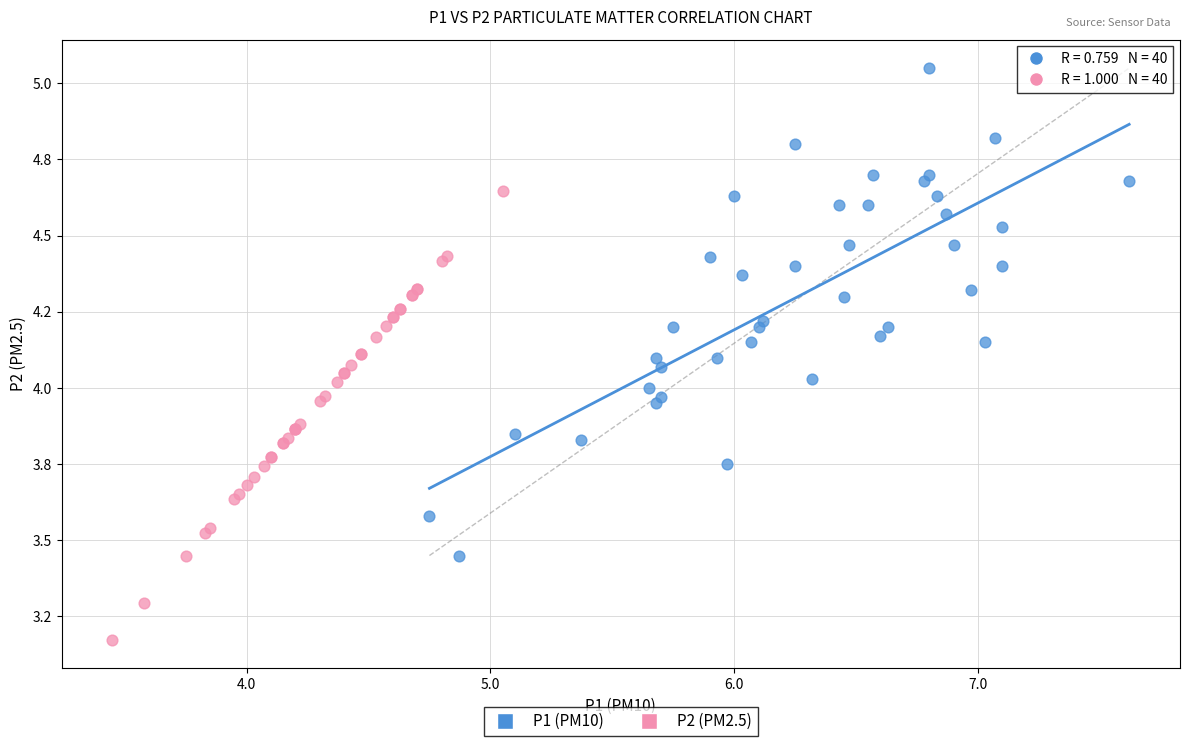

What are all the series names shown in the legend?

P1 (PM10), P2 (PM2.5)